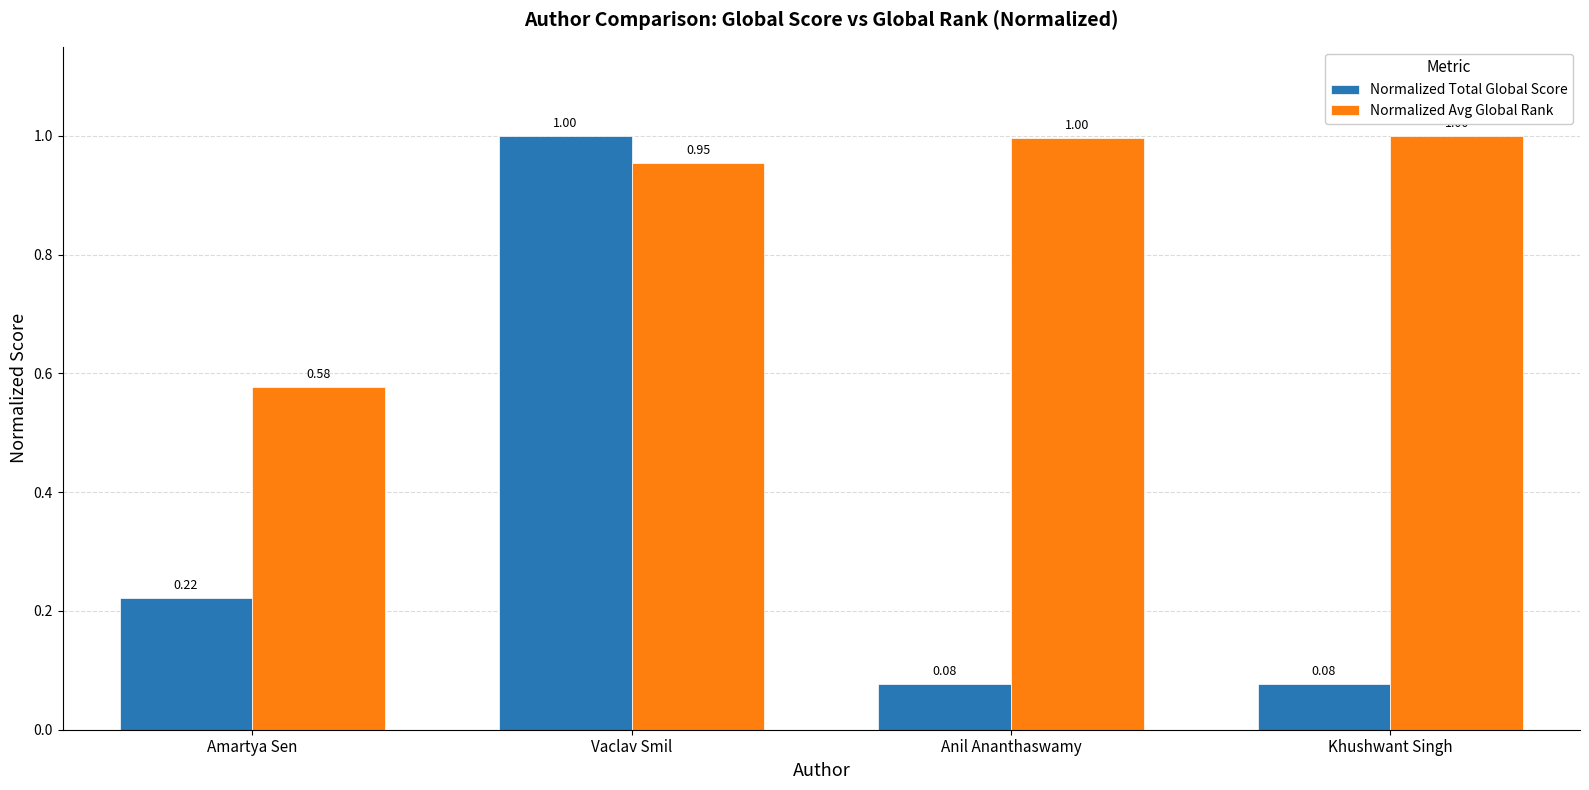

How many series are shown in this chart?

2